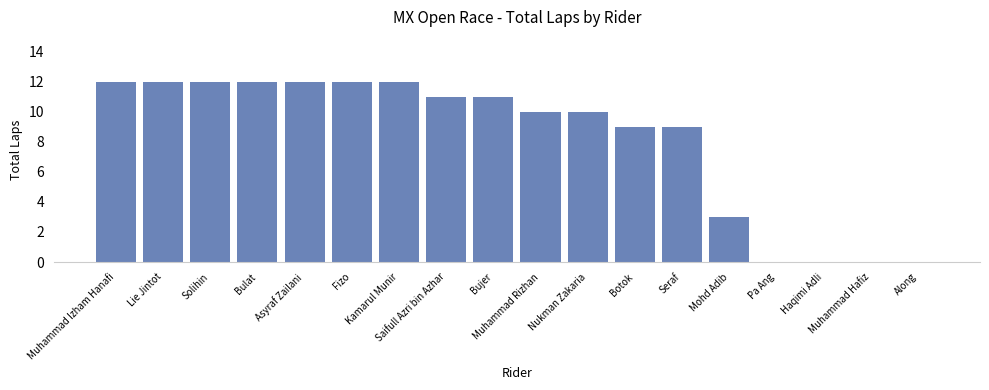

Where does the data first go above 11?

Muhammad Izham Hanafi